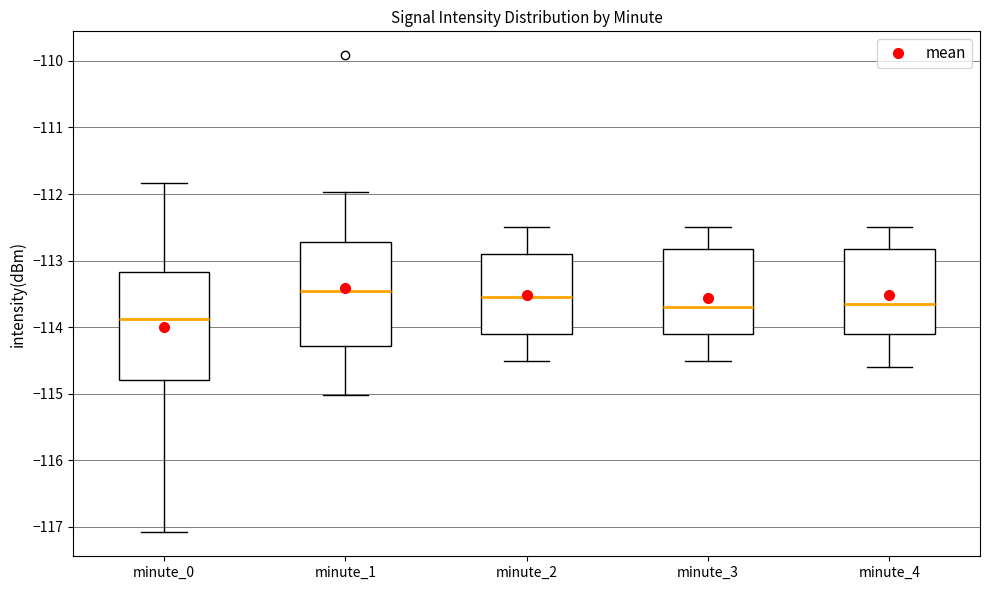

Where does the upper whisker of the box for minute_0 end on the y-axis? The values are not printed on the chart, so give them approximately, as read against the axis.

-111.8